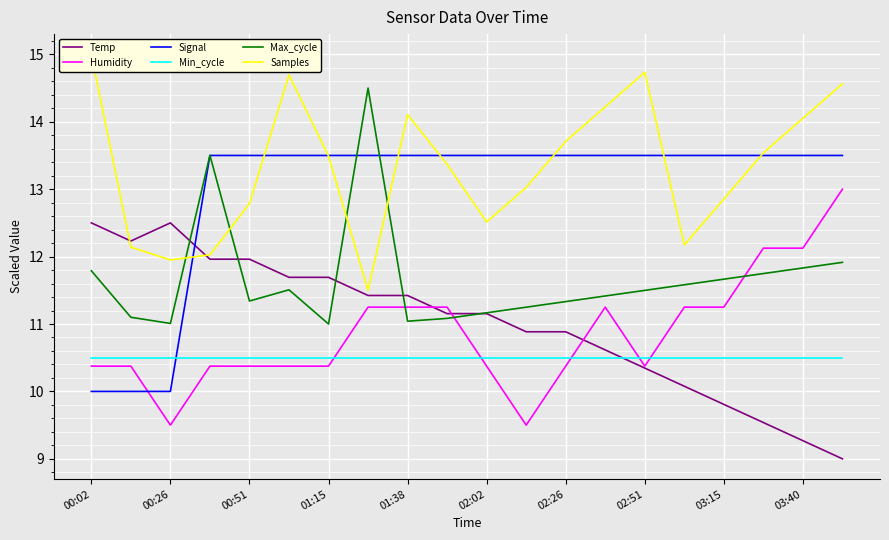

Reading right to left, list all the values displayed in this chart.

Temp: 9.0	9.3	9.5	9.8	10.1	10.3	10.6	10.9	10.9	11.2	11.2	11.4	11.4	11.7	11.7	12.0	12.0	12.5	12.2	12.5
Humidity: 13.0	12.1	12.1	11.3	11.3	10.4	11.3	10.4	9.5	10.4	11.3	11.3	11.3	10.4	10.4	10.4	10.4	9.5	10.4	10.4
Signal: 13.5	13.5	13.5	13.5	13.5	13.5	13.5	13.5	13.5	13.5	13.5	13.5	13.5	13.5	13.5	13.5	13.5	10.0	10.0	10.0
Min_cycle: 10.5	10.5	10.5	10.5	10.5	10.5	10.5	10.5	10.5	10.5	10.5	10.5	10.5	10.5	10.5	10.5	10.5	10.5	10.5	10.5
Max_cycle: 11.9	11.8	11.7	11.7	11.6	11.5	11.4	11.3	11.2	11.2	11.1	11.0	14.5	11.0	11.5	11.3	13.5	11.0	11.1	11.8
Samples: 14.6	14.1	13.5	12.9	12.2	14.7	14.2	13.7	13.0	12.5	13.4	14.1	11.5	13.5	14.7	12.8	12.0	12.0	12.1	15.0